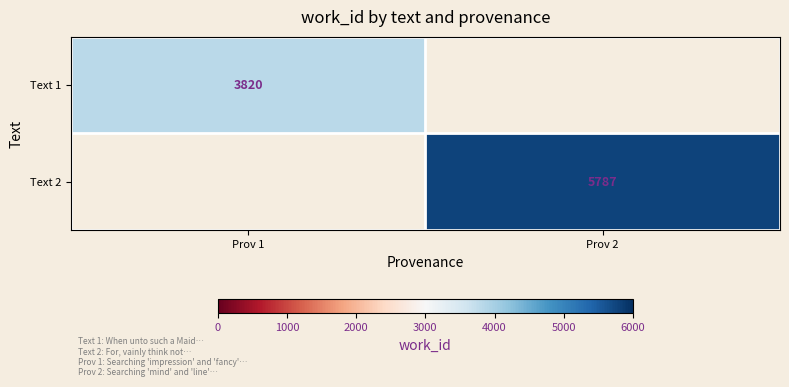

The value of Text 2 at Prov 2 is 8554.9. True or false?

False